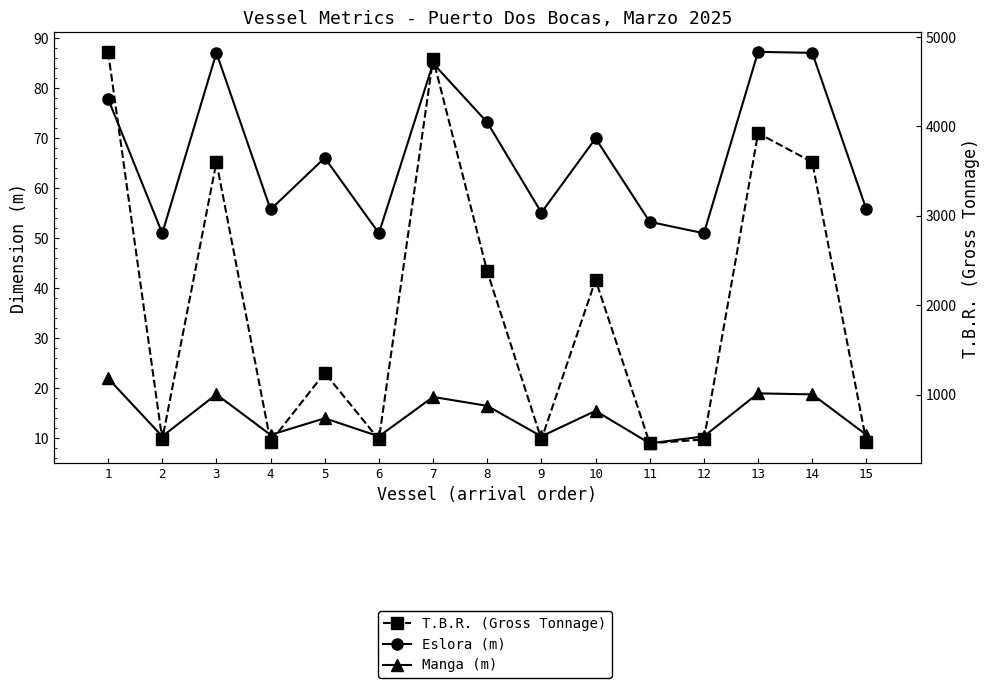

Is it true that T.B.R. (Gross Tonnage) equals 498.0 at 2?

True